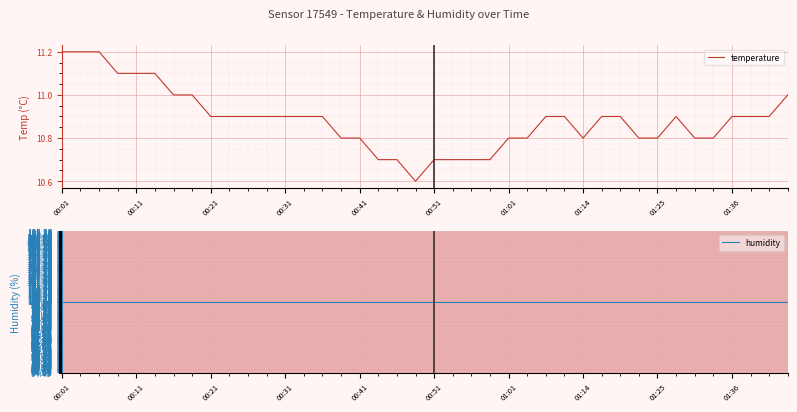

What is the maximum value for temperature?

11.2